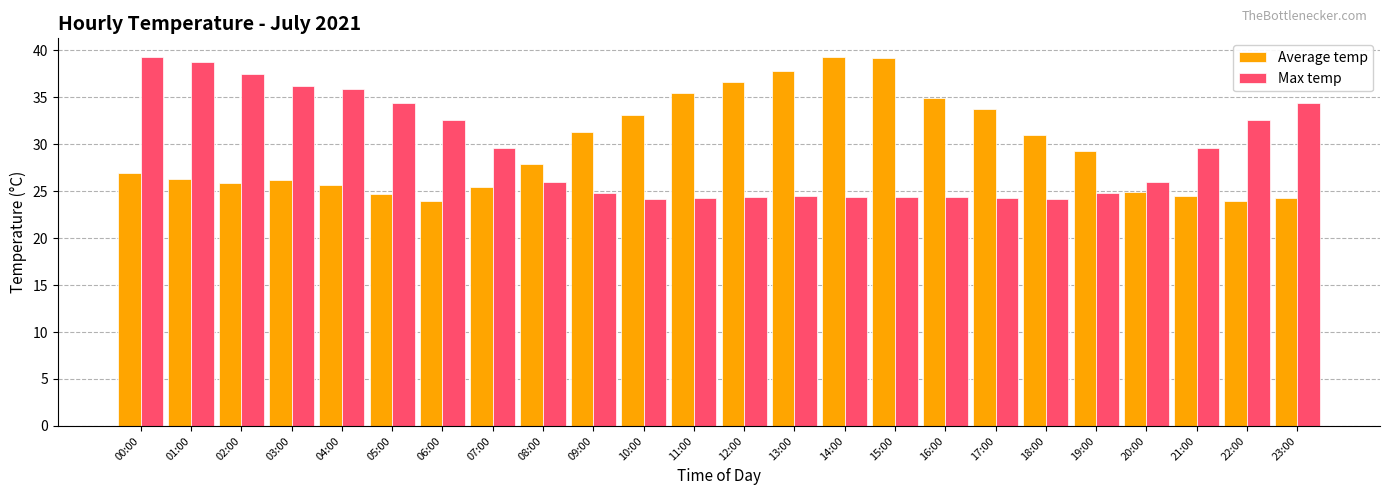

The value of Average temp at 15:00 is 39.2. True or false?

True